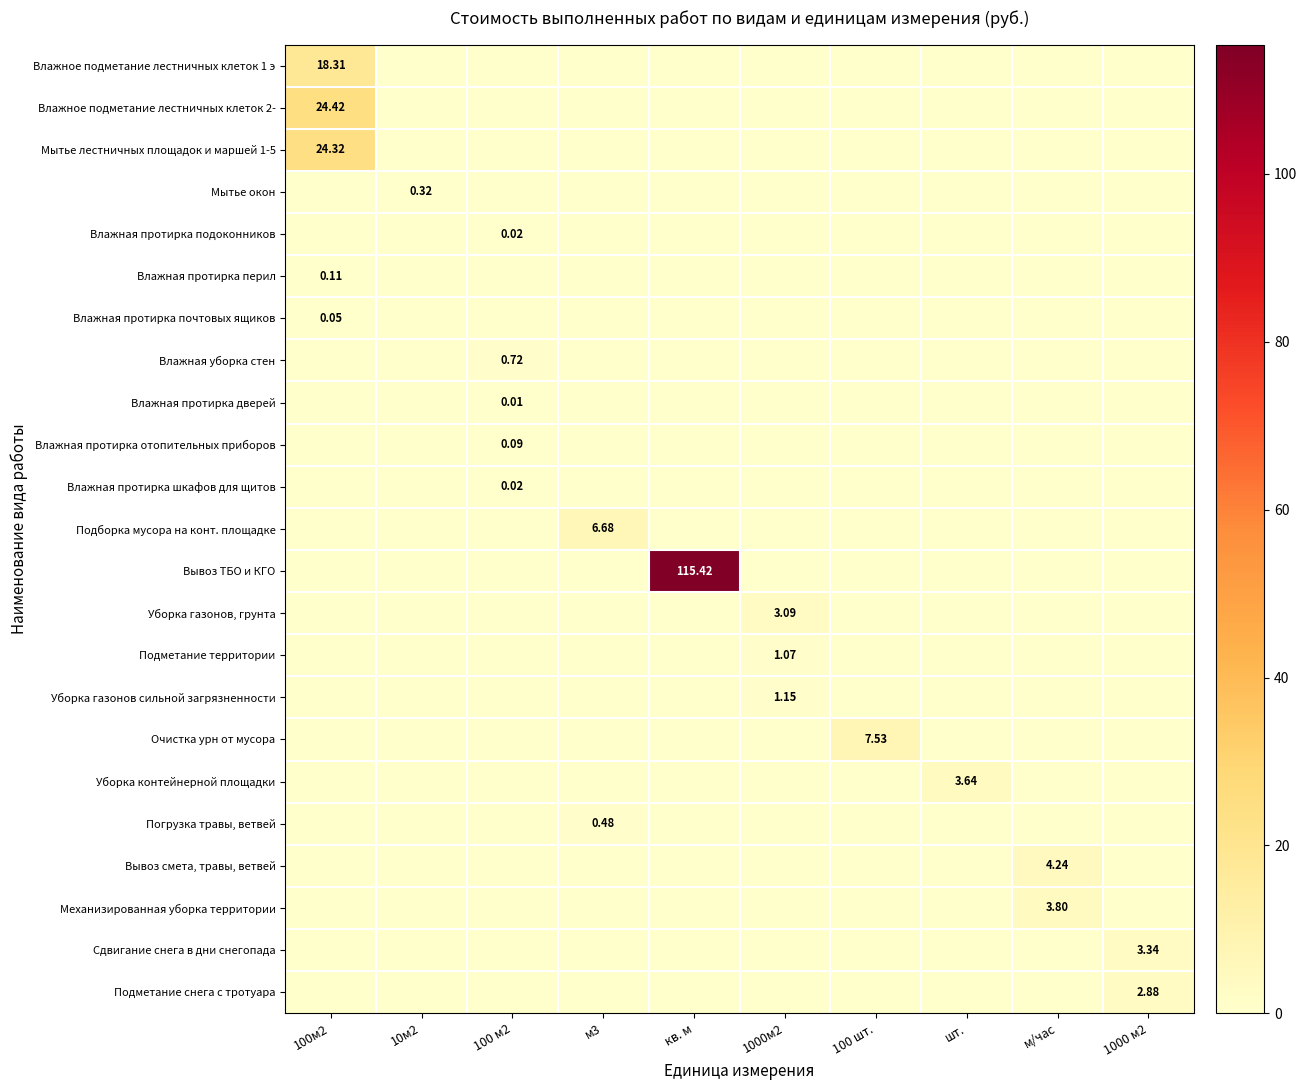

Rank the series by their maximum value, from lowest to highest.

Влажная протирка дверей, Влажная протирка подоконников, Влажная протирка шкафов для щитов, Влажная протирка почтовых ящиков, Влажная протирка отопительных приборов, Влажная протирка перил, Мытье окон, Погрузка травы, ветвей, Влажная уборка стен, Подметание территории, Уборка газонов сильной загрязненности, Подметание снега с тротуара, Уборка газонов, грунта, Сдвигание снега в дни снегопада, Уборка контейнерной площадки, Механизированная уборка территории, Вывоз смета, травы, ветвей, Подборка мусора на конт. площадке, Очистка урн от мусора, Влажное подметание лестничных клеток 1 э, Мытье лестничных площадок и маршей 1-5, Влажное подметание лестничных клеток 2-, Вывоз ТБО и КГО